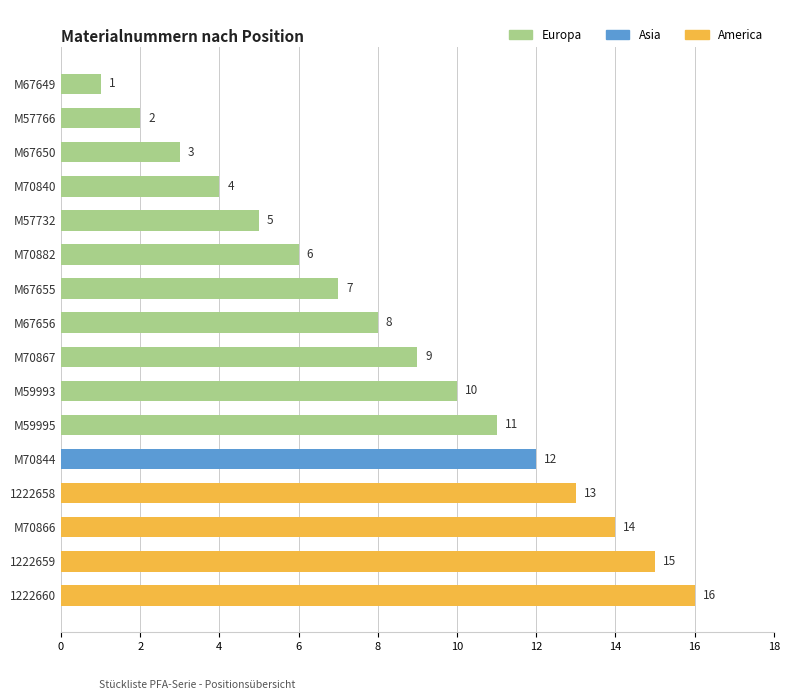

How many distinct data groups are displayed?

1